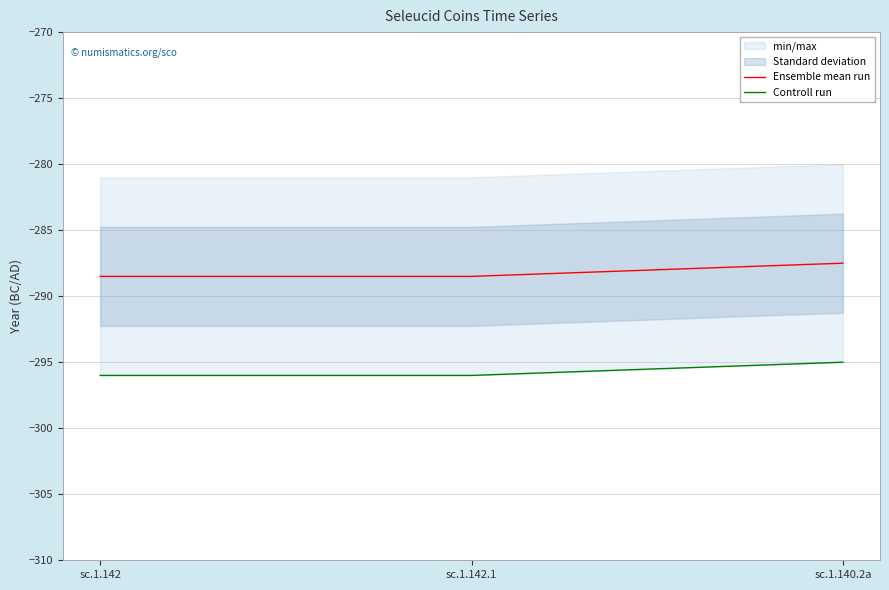

What is the label of the 3rd point from the left?

sc.1.140.2a